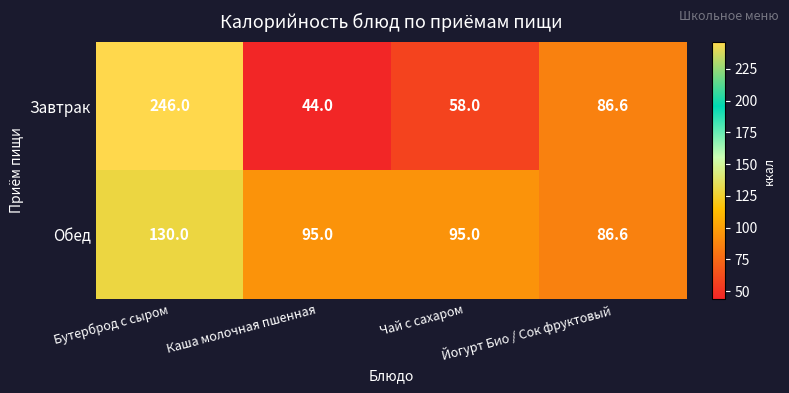

True or false: Завтрак has a value of 44.0 at Каша молочная пшенная.

True